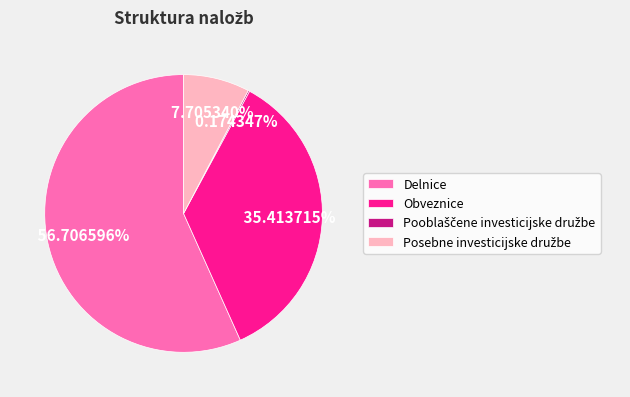

Which has a higher value, Obveznice or Delnice?

Delnice